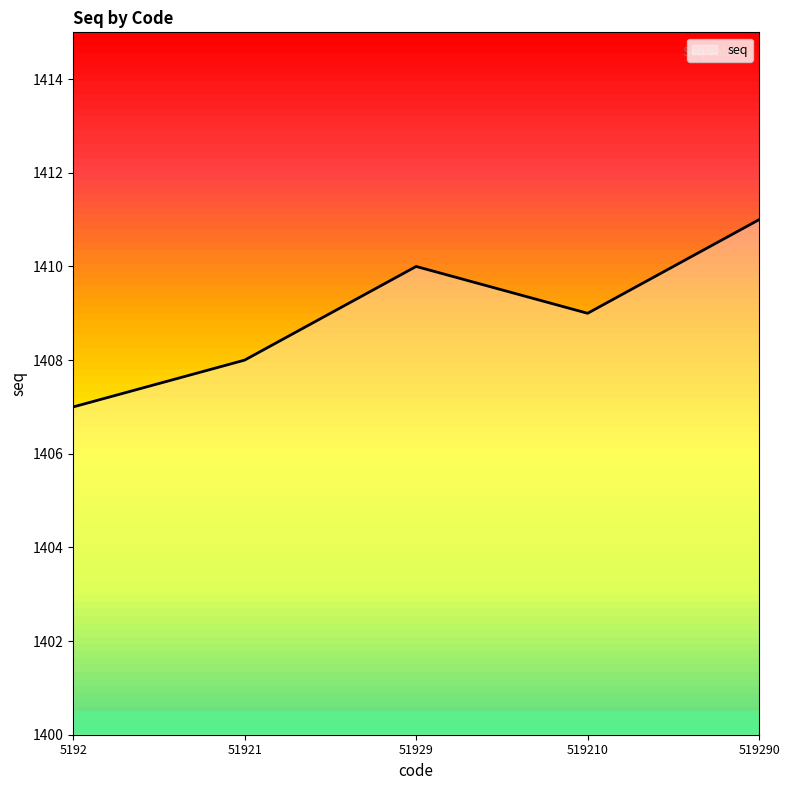

Which label corresponds to the smallest value in the chart?

5192